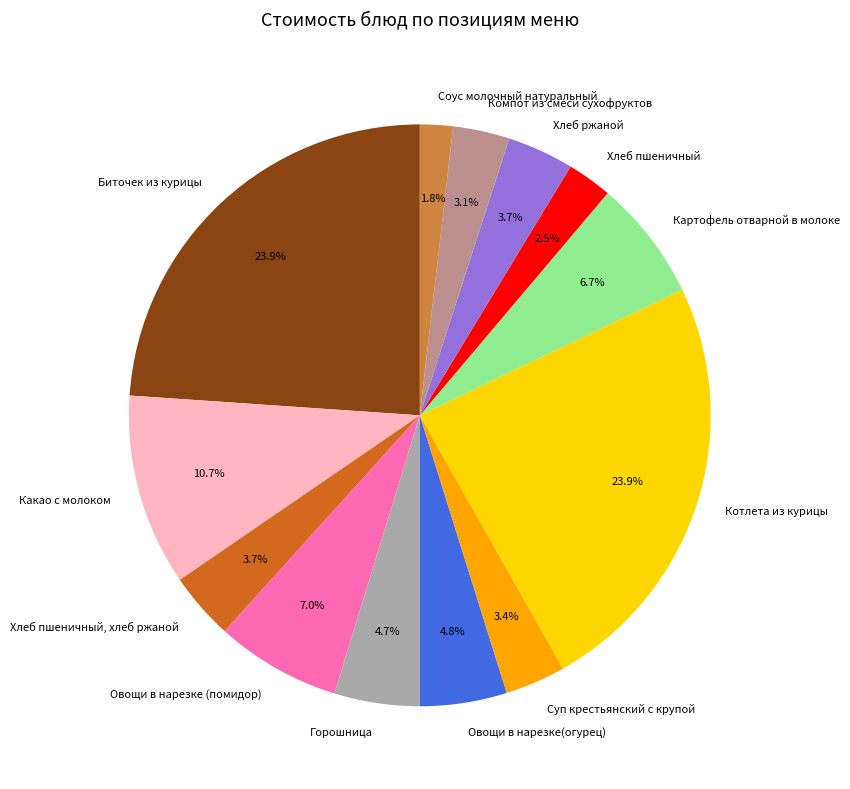

How many slices are in this pie chart?

13